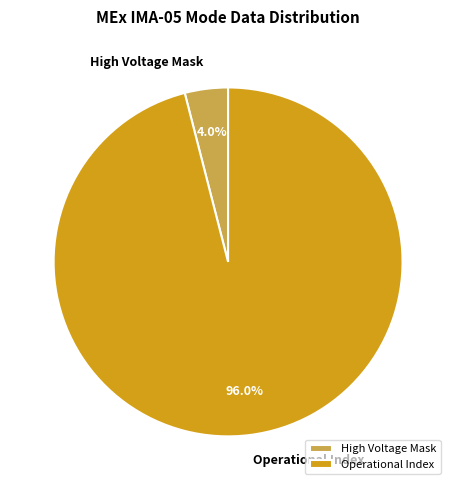

Does Operational Index represent more than half of the total?

Yes